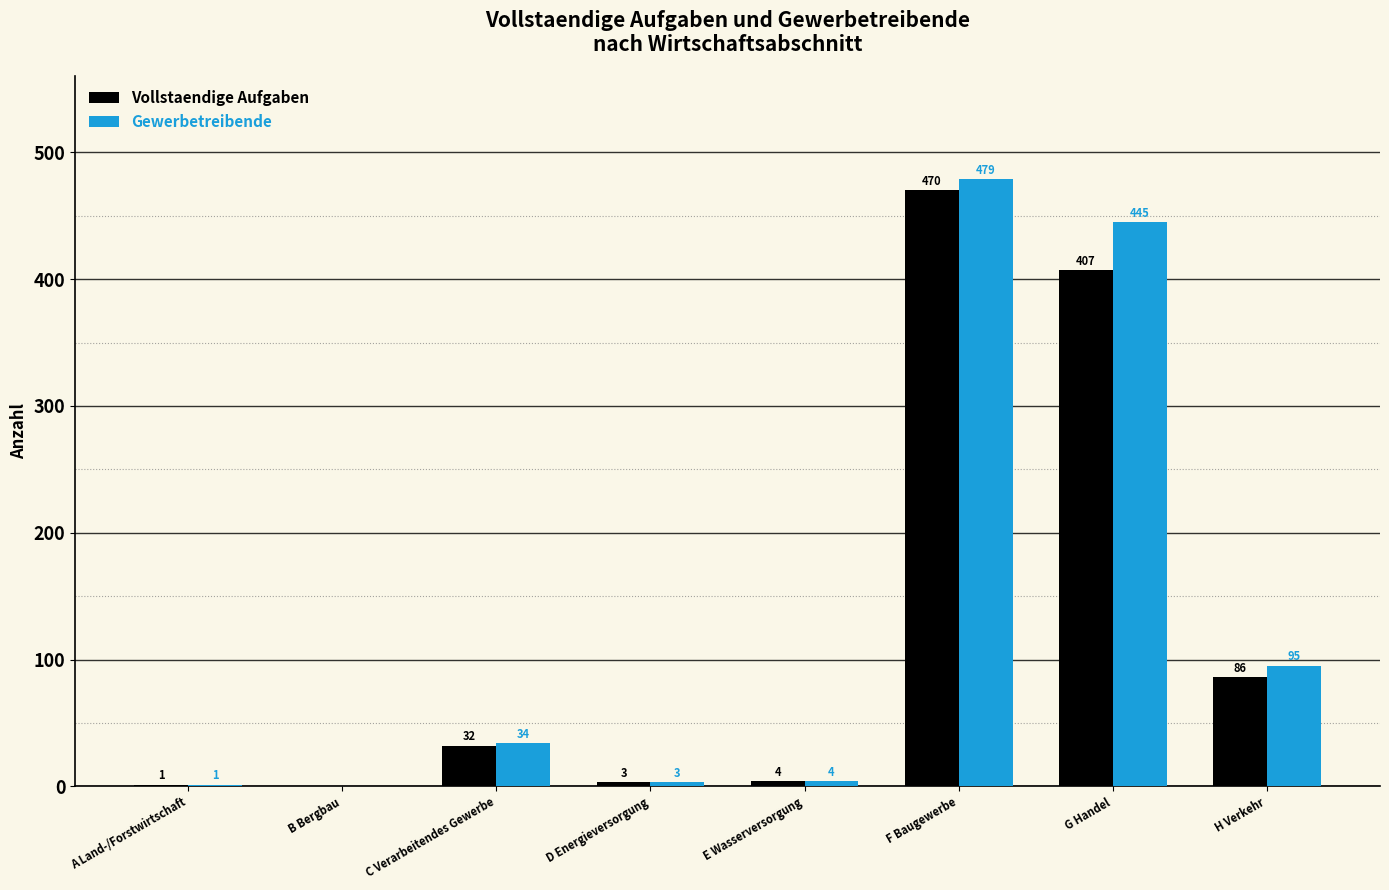

What is the highest value of the Gewerbetreibende series?

479